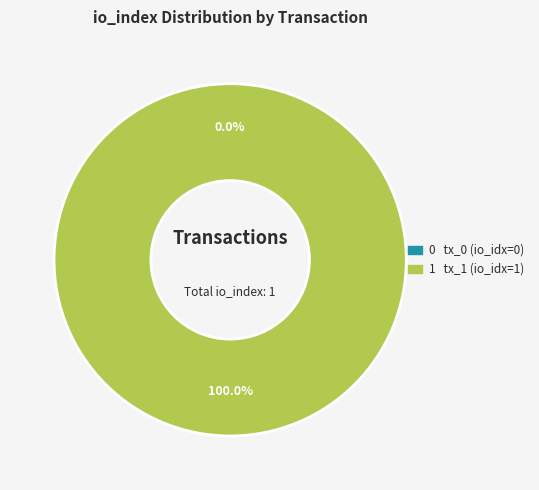

To the nearest percent, what is the combined percentage of tx_hash_0 and tx_hash_1?

100%